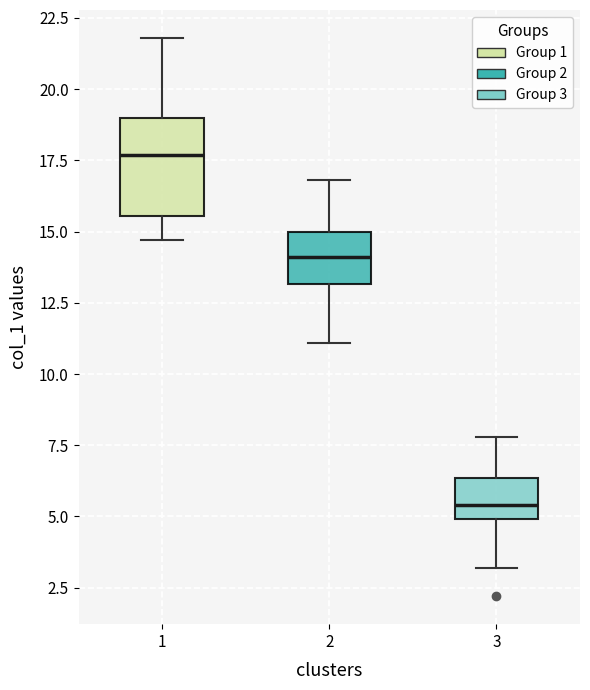

Which box is the tallest, from its lower edge to its upper edge?

1